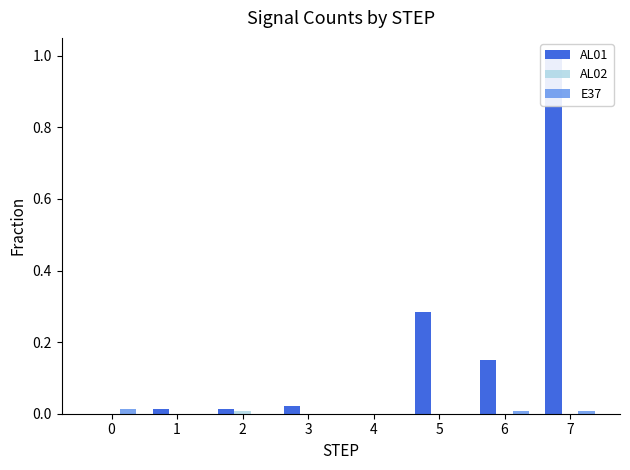

Count the AL02 values in the range 0 to 1.

8